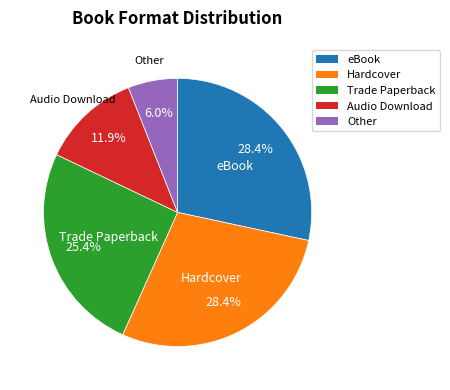

Count the number of slices in the pie.

5